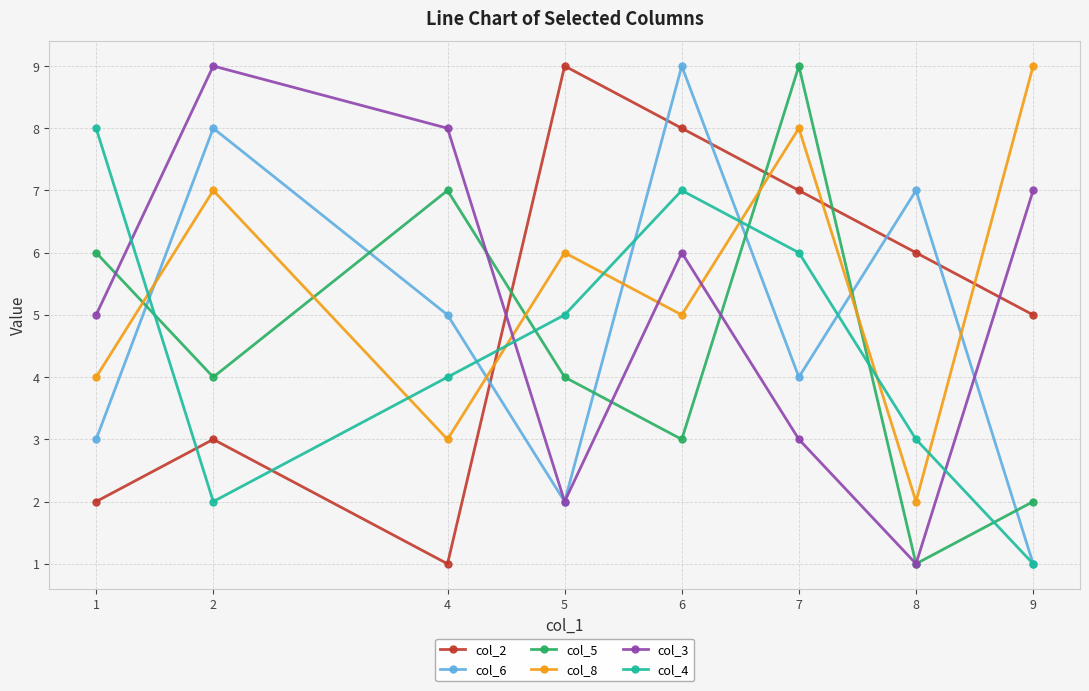

At which label is col_8 closest to 5?

6